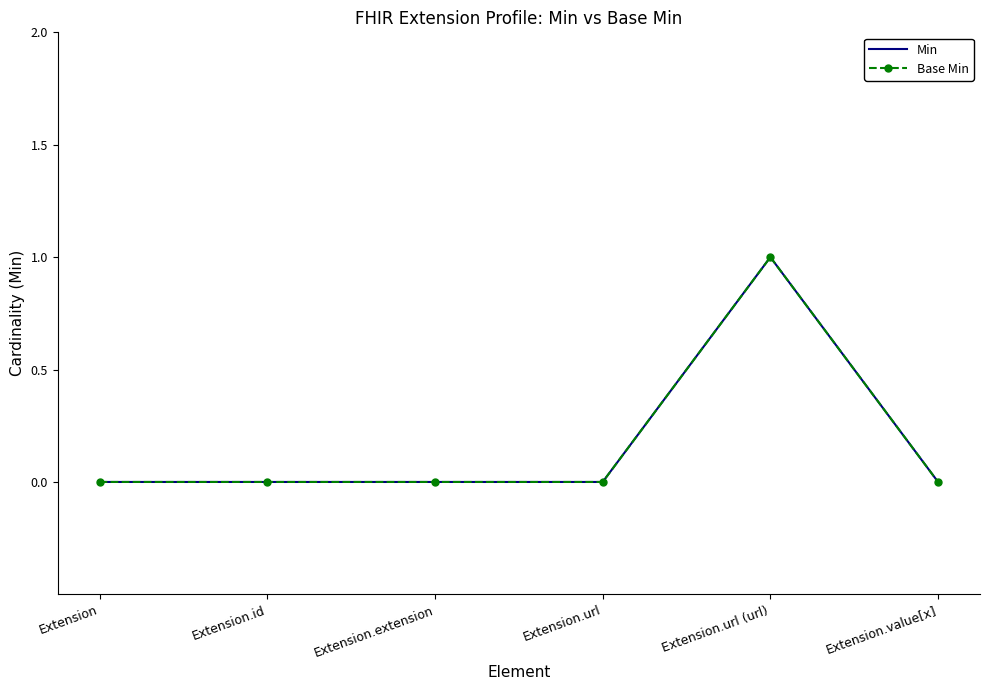

What is the maximum value for Min?

1